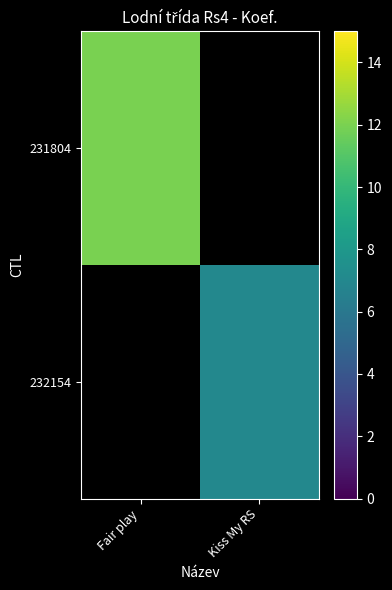

Which label corresponds to the smallest value in the chart?

Kiss My RS